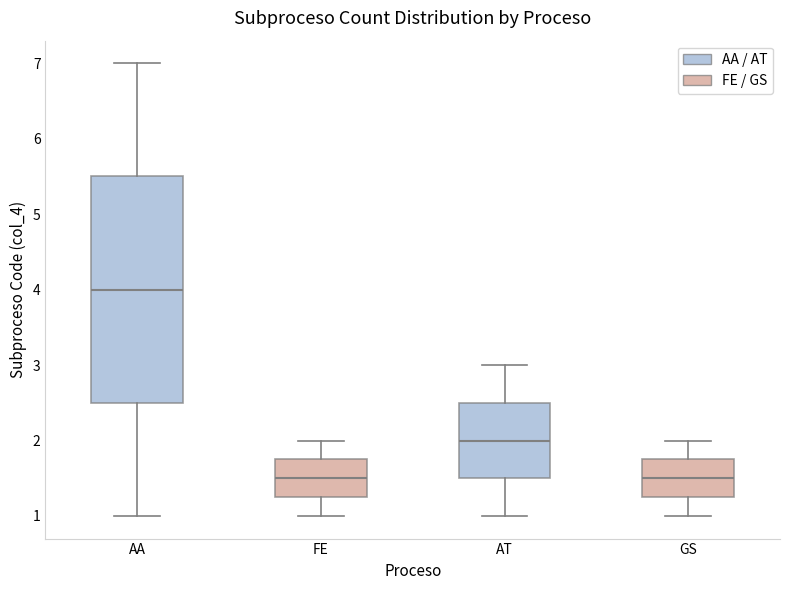

Comparing the boxes themselves (not the whiskers), which one is the tallest?

AA